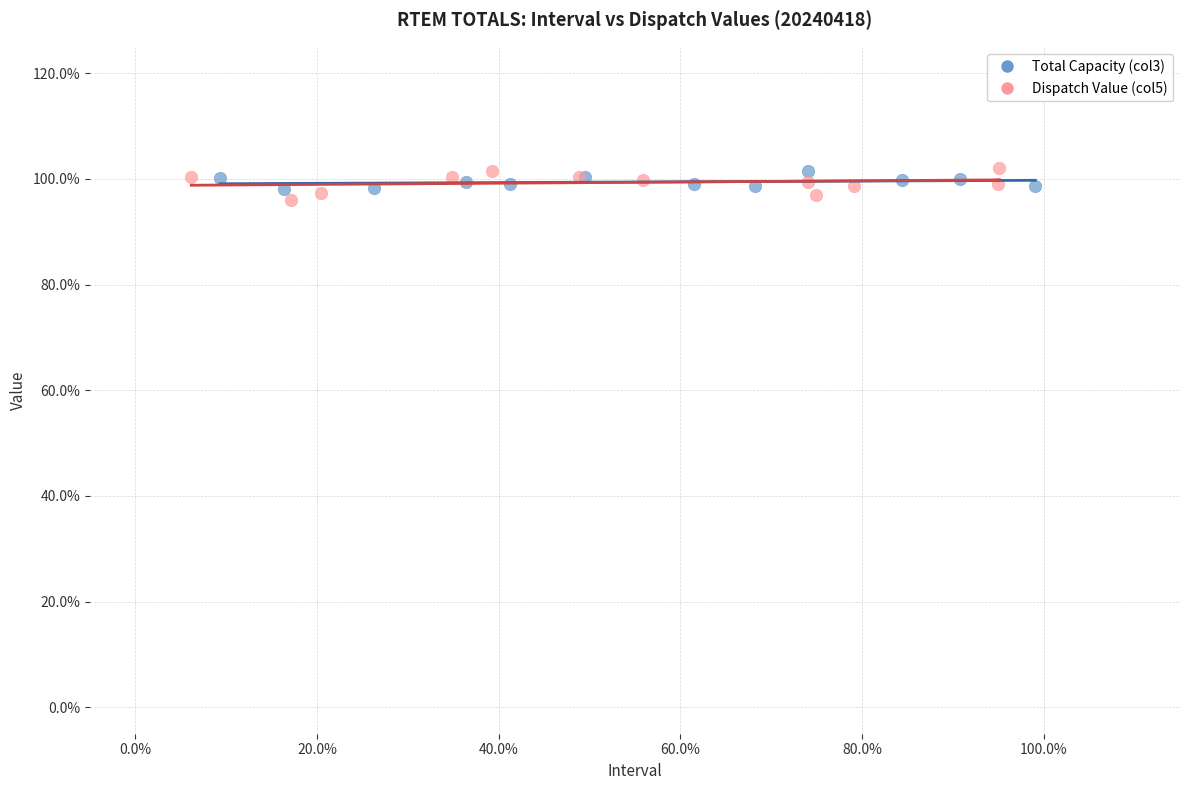

Which series has the largest Y range (max minus min)?

Dispatch Value (col5)